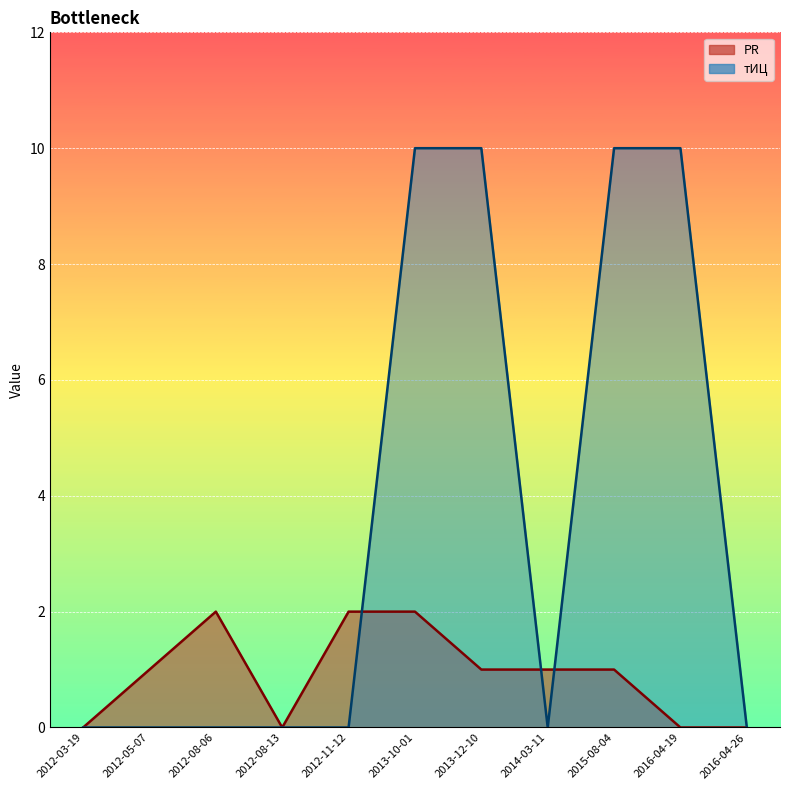

What is the sum of the тИЦ values at 2015-08-04 and 2012-05-07?

10